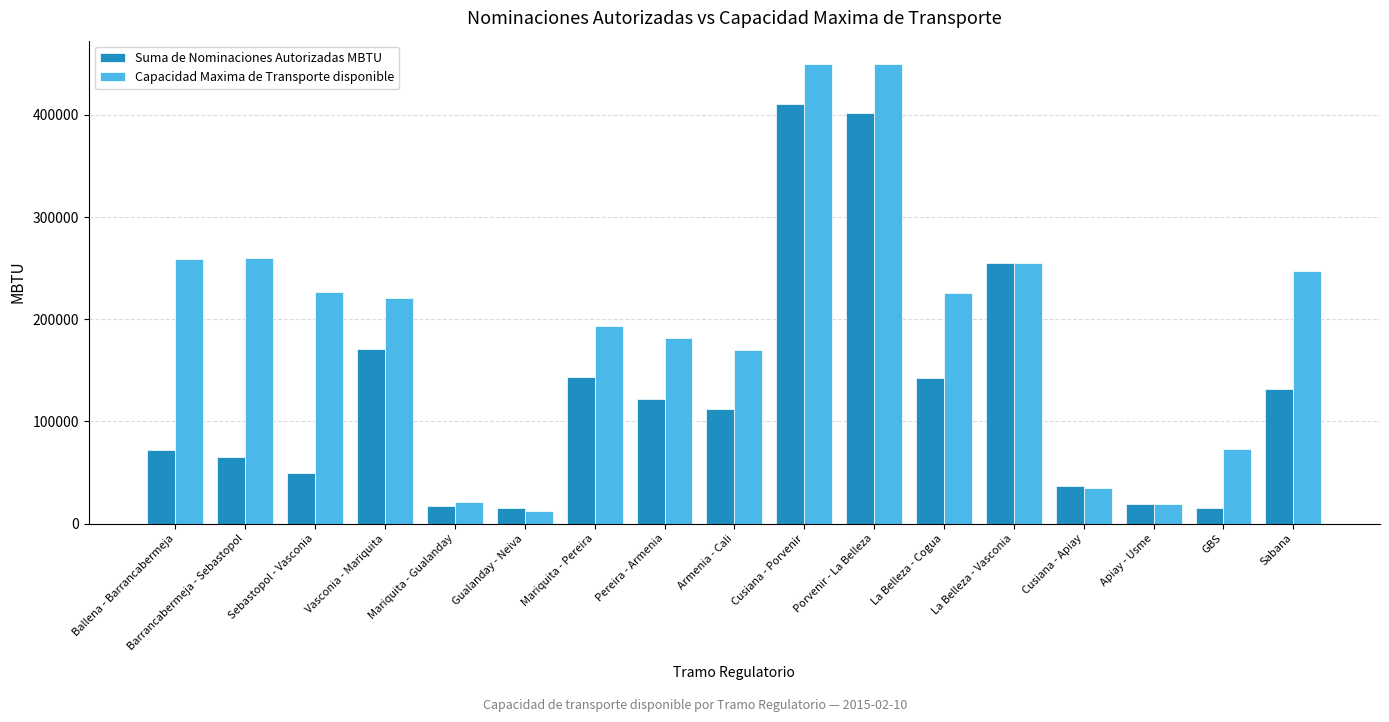

Where is Suma de Nominaciones Autorizadas MBTU nearest to the value 212631?

Vasconia - Mariquita